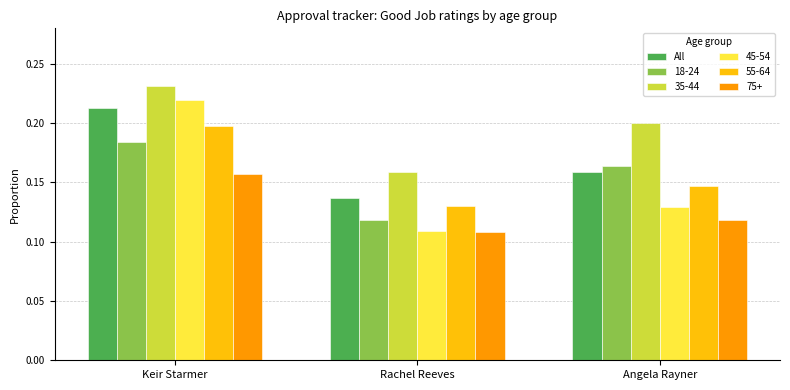

What is the sum of the 18-24 values at Angela Rayner and Keir Starmer?

0.3